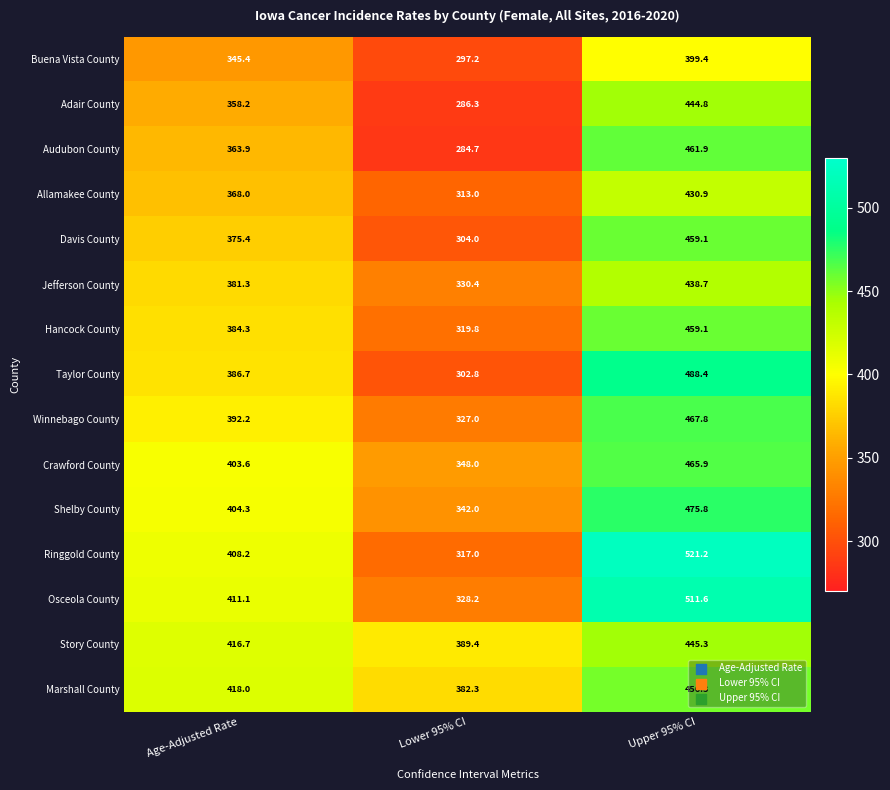

At which category does the chart reach its minimum across all series?

Lower 95% CI